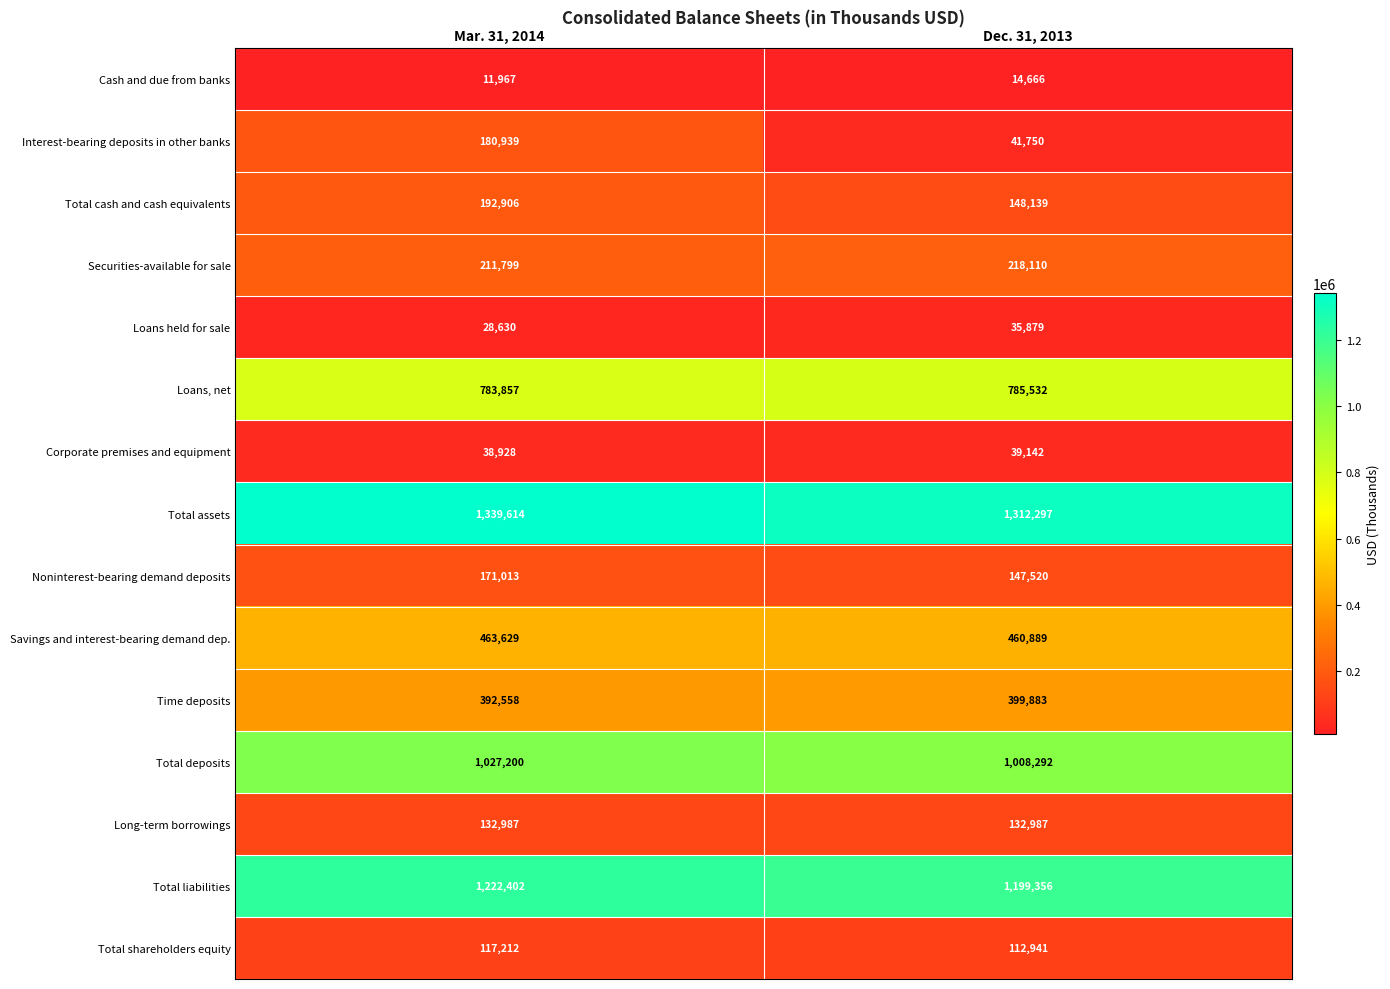

What is the maximum value shown in the chart?

1339614